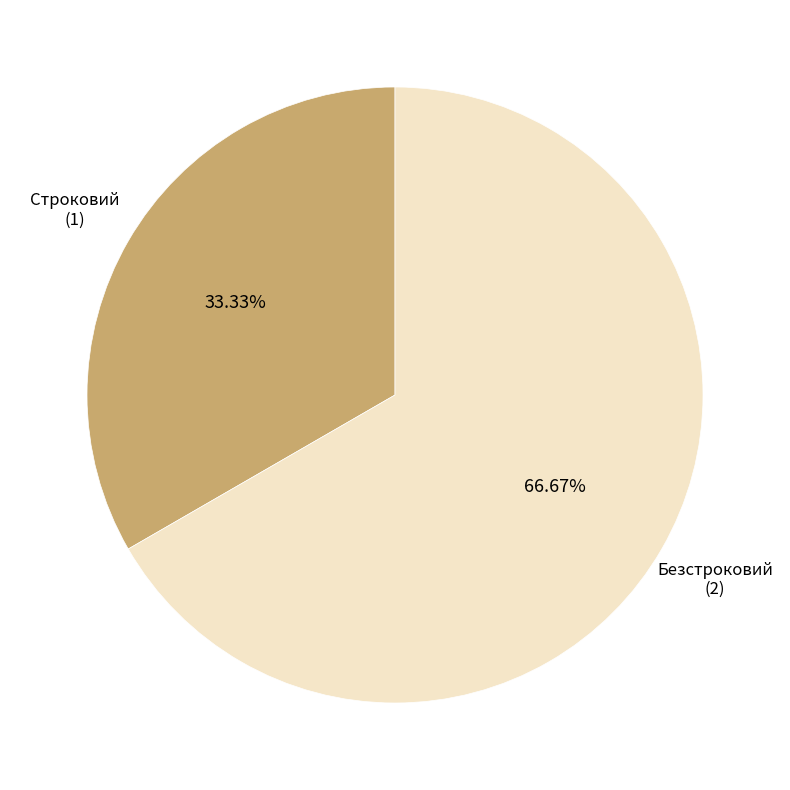

Is there any slice that represents more than half of the pie?

Yes